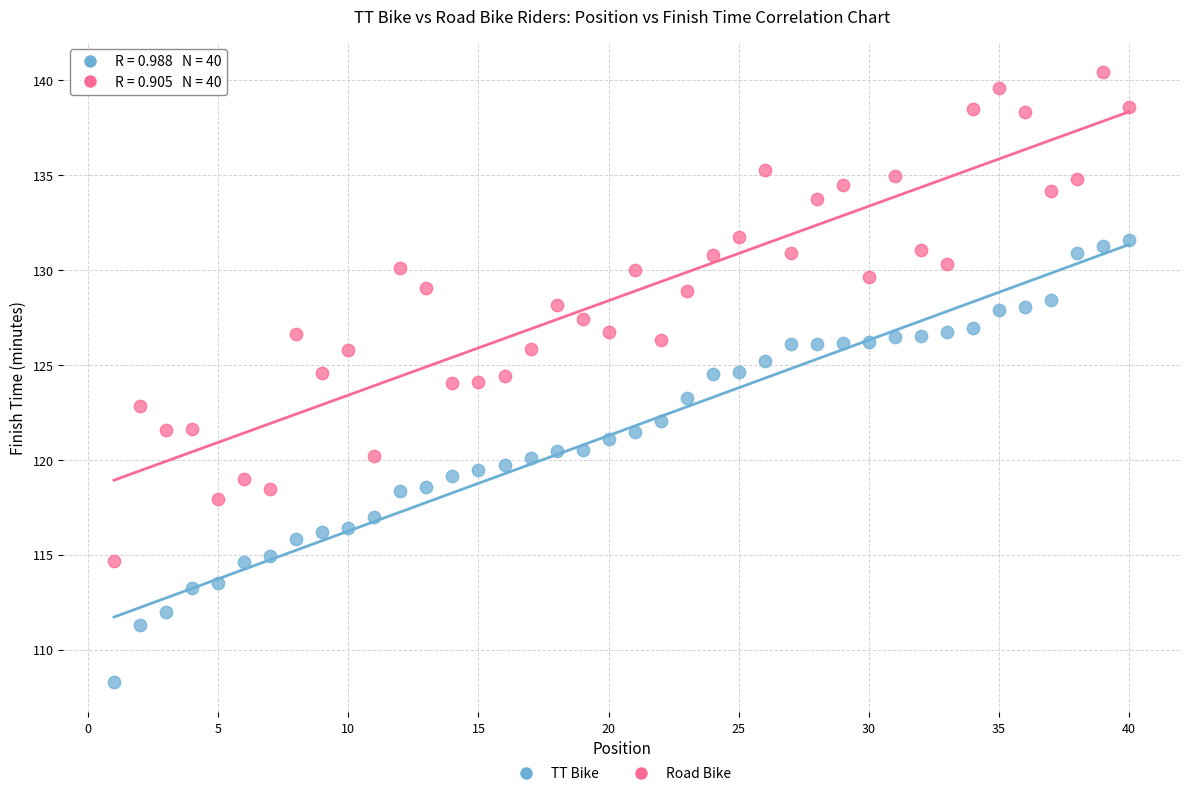

What are all the series names shown in the legend?

TT Bike, Road Bike